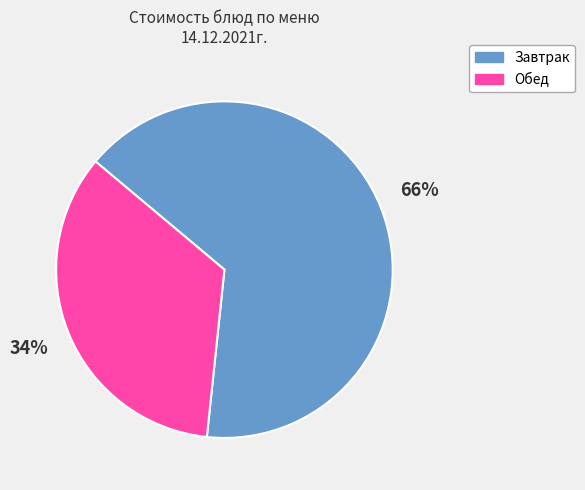

To the nearest percent, what is the average slice percentage?

50%